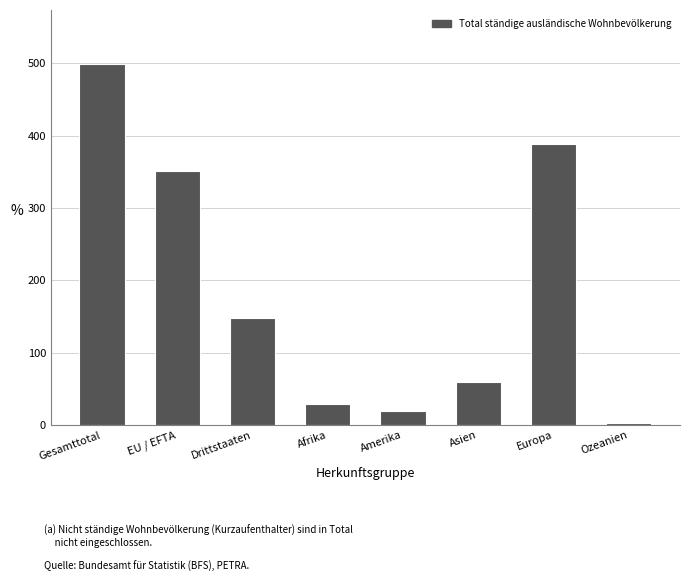

The value at EU / EFTA is 351. True or false?

True